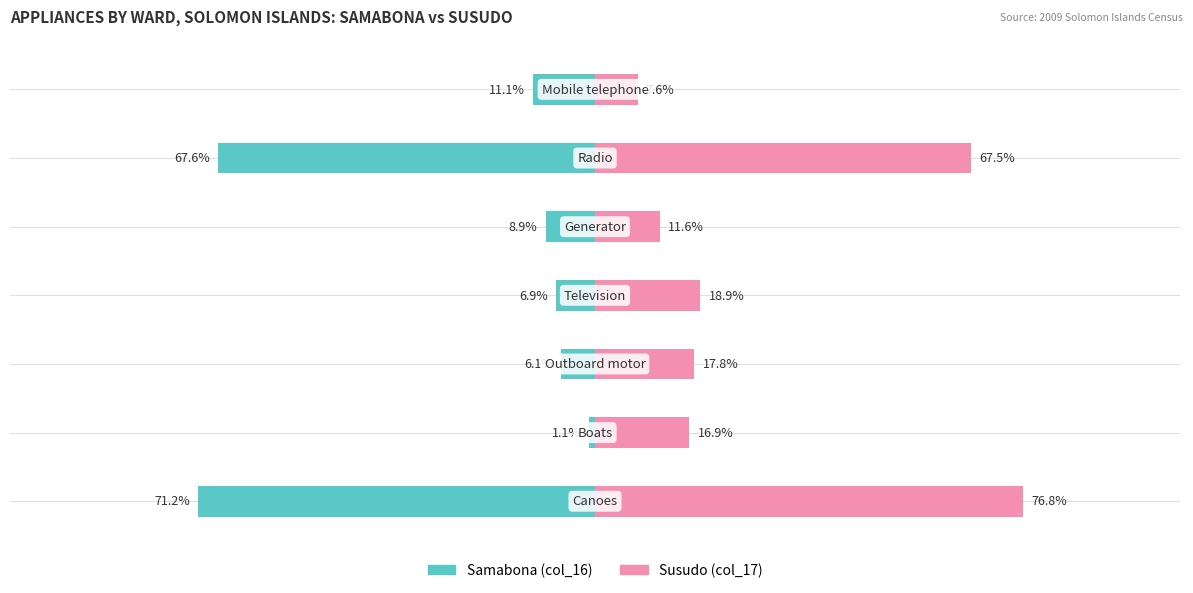

Which series changed the most between −125 and 0?

Susudo